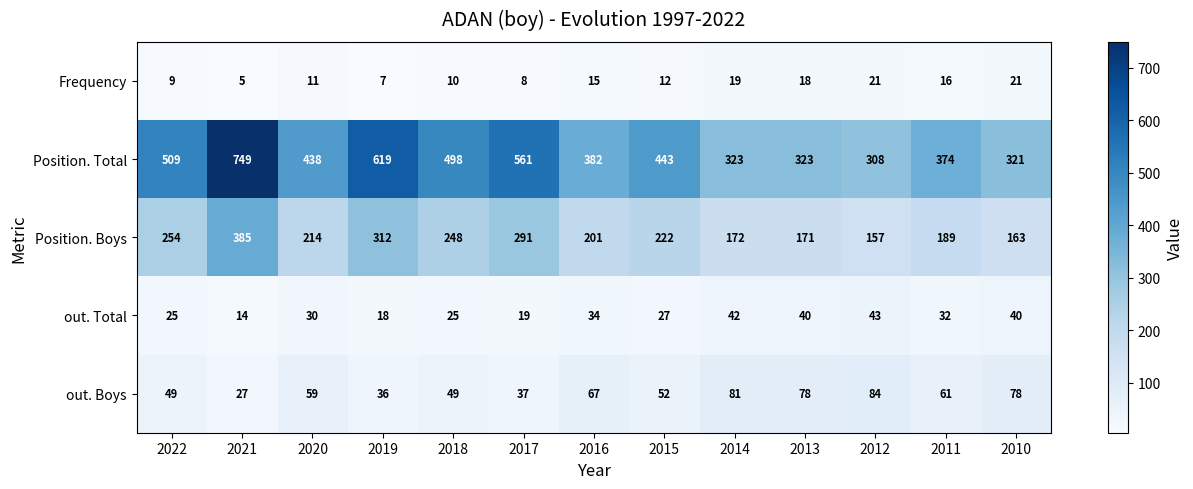

Rank the series by their maximum value, from highest to lowest.

Position. Total, Position. Boys, out. Boys, out. Total, Frequency